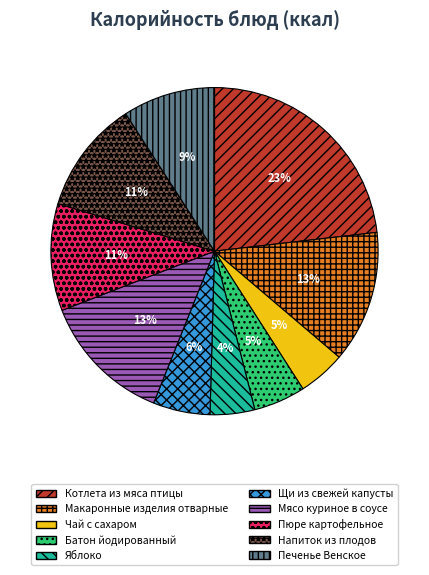

To the nearest percent, what percentage of the pie is Печенье Венское?

9%